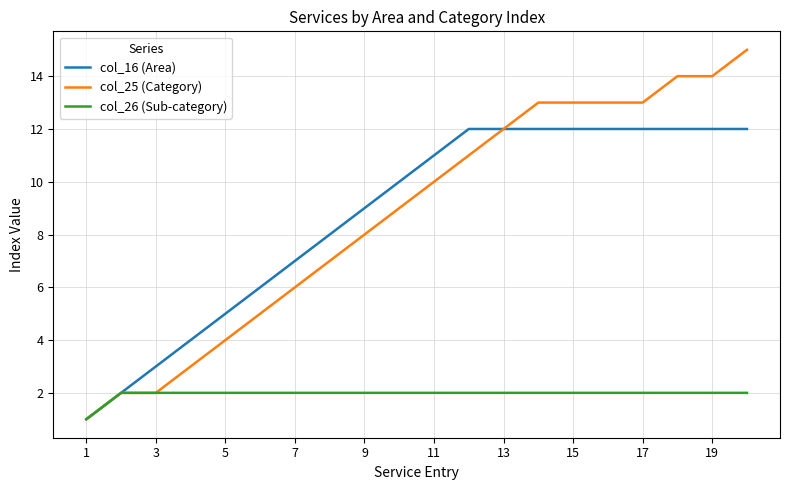

What are all the series names shown in the legend?

col_16 (Area), col_25 (Category), col_26 (Sub-category)